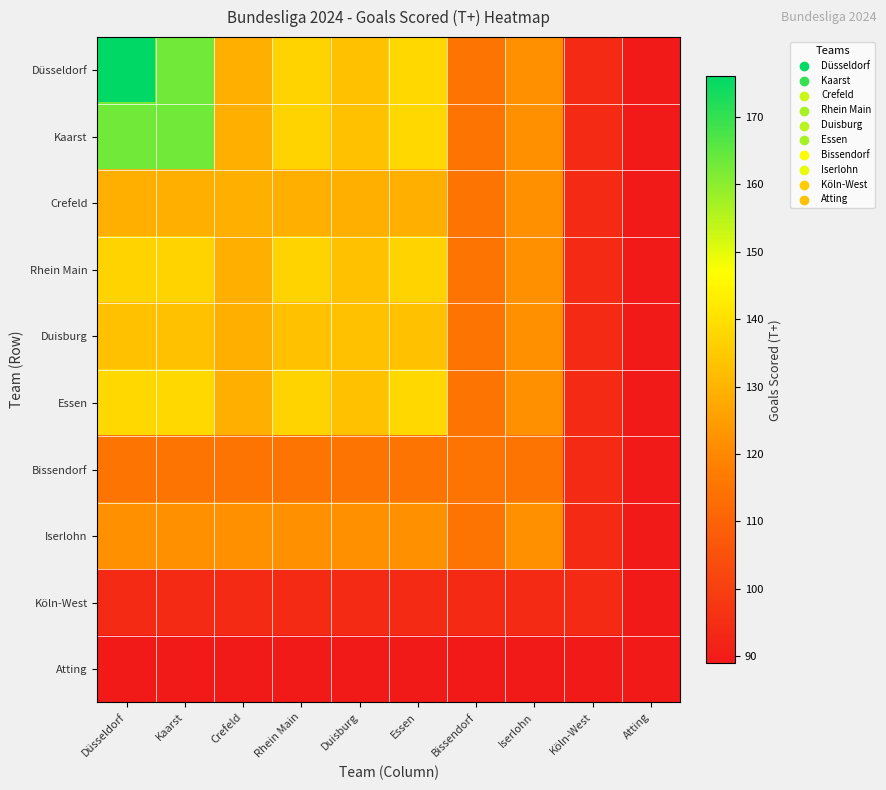

Reading left to right, what are all the values shown in this chart?

Düsseldorf: Düsseldorf=176	Kaarst=163	Crefeld=129	Rhein Main=137	Duisburg=133	Essen=138	Bissendorf=115	Iserlohn=122	Köln-West=94	Atting=89
Kaarst: Düsseldorf=163	Kaarst=163	Crefeld=129	Rhein Main=137	Duisburg=133	Essen=138	Bissendorf=115	Iserlohn=122	Köln-West=94	Atting=89
Crefeld: Düsseldorf=129	Kaarst=129	Crefeld=129	Rhein Main=129	Duisburg=129	Essen=129	Bissendorf=115	Iserlohn=122	Köln-West=94	Atting=89
Rhein Main: Düsseldorf=137	Kaarst=137	Crefeld=129	Rhein Main=137	Duisburg=133	Essen=137	Bissendorf=115	Iserlohn=122	Köln-West=94	Atting=89
Duisburg: Düsseldorf=133	Kaarst=133	Crefeld=129	Rhein Main=133	Duisburg=133	Essen=133	Bissendorf=115	Iserlohn=122	Köln-West=94	Atting=89
Essen: Düsseldorf=138	Kaarst=138	Crefeld=129	Rhein Main=137	Duisburg=133	Essen=138	Bissendorf=115	Iserlohn=122	Köln-West=94	Atting=89
Bissendorf: Düsseldorf=115	Kaarst=115	Crefeld=115	Rhein Main=115	Duisburg=115	Essen=115	Bissendorf=115	Iserlohn=115	Köln-West=94	Atting=89
Iserlohn: Düsseldorf=122	Kaarst=122	Crefeld=122	Rhein Main=122	Duisburg=122	Essen=122	Bissendorf=115	Iserlohn=122	Köln-West=94	Atting=89
Köln-West: Düsseldorf=94	Kaarst=94	Crefeld=94	Rhein Main=94	Duisburg=94	Essen=94	Bissendorf=94	Iserlohn=94	Köln-West=94	Atting=89
Atting: Düsseldorf=89	Kaarst=89	Crefeld=89	Rhein Main=89	Duisburg=89	Essen=89	Bissendorf=89	Iserlohn=89	Köln-West=89	Atting=89